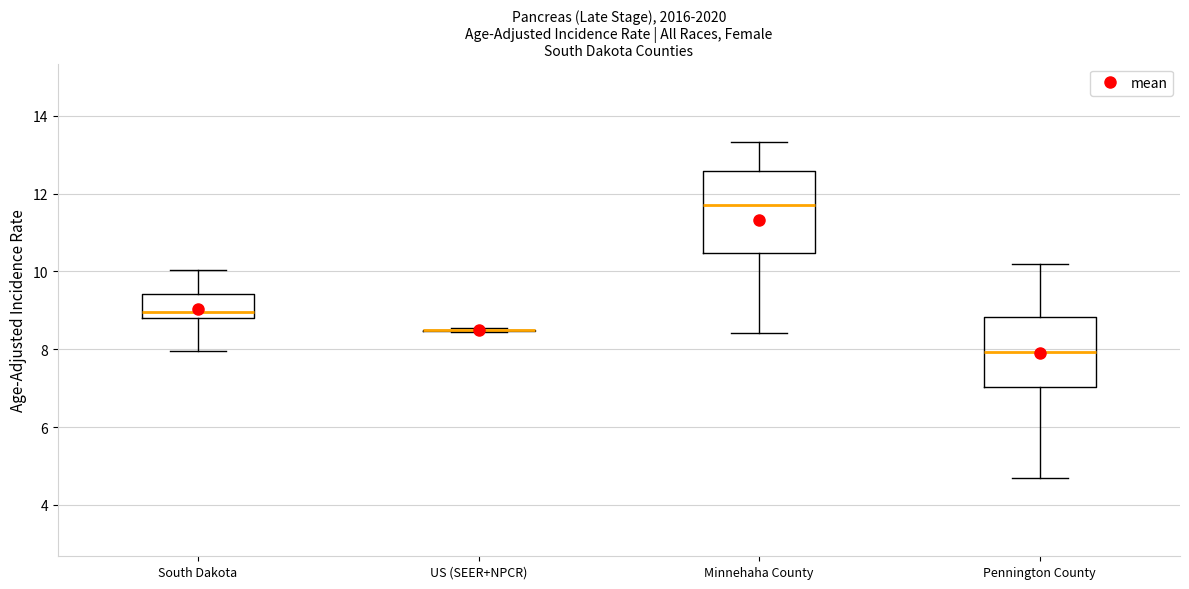

Where is the lower edge of the box for South Dakota on the y-axis? The values are not printed on the chart, so give them approximately, as read against the axis.

8.8